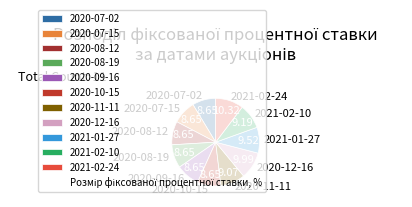

Does any single category account for the majority?

No